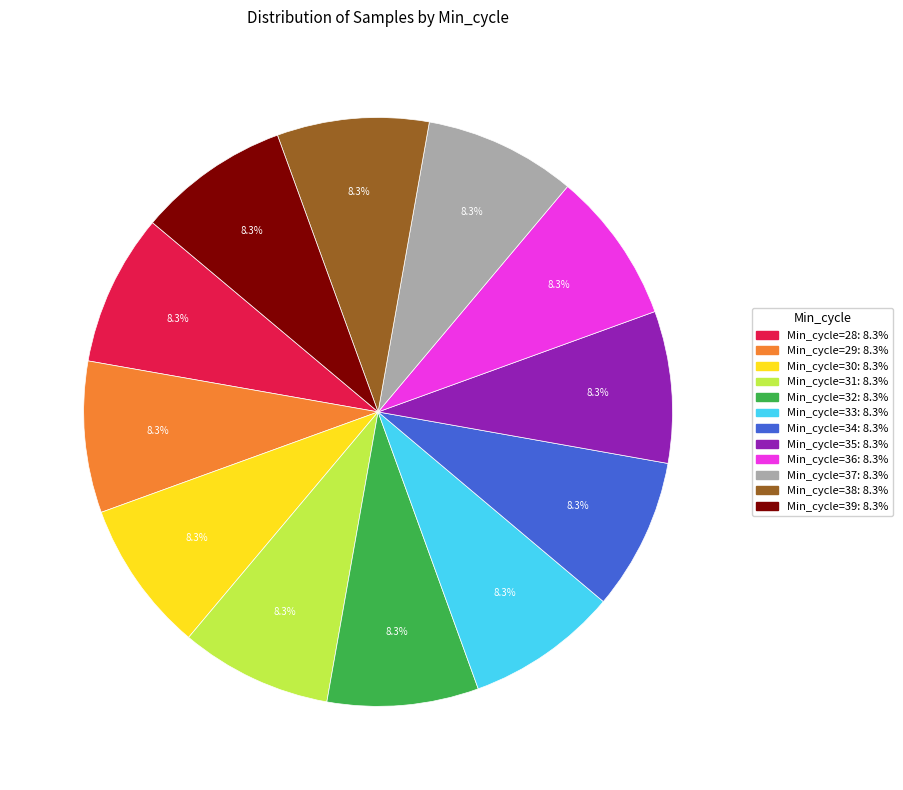

Is there any slice that represents more than half of the pie?

No